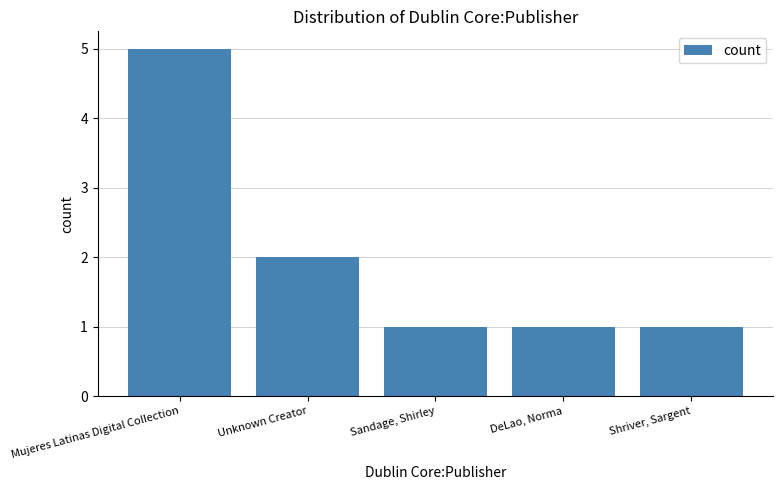

What is the label of the 5th bar from the right?

Mujeres Latinas Digital Collection